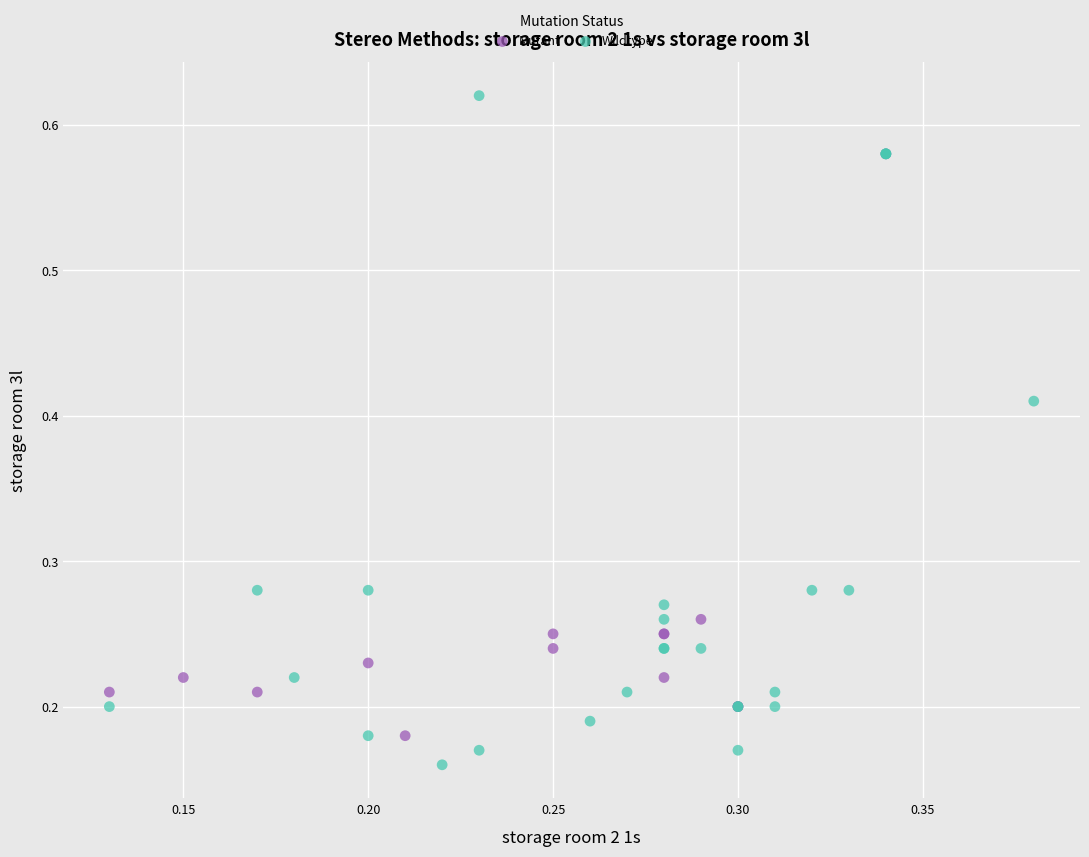

Which series contains the highest Y value?

Wildtype